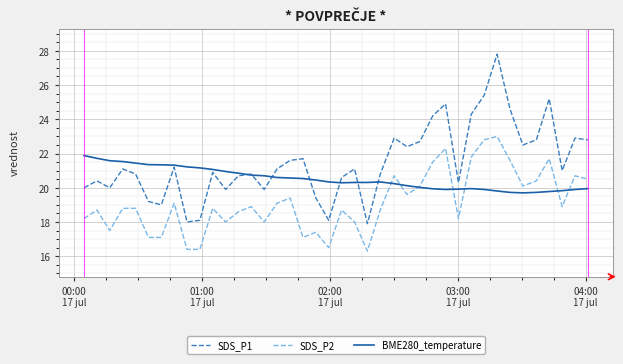

What is the minimum value for SDS_P2?

16.3